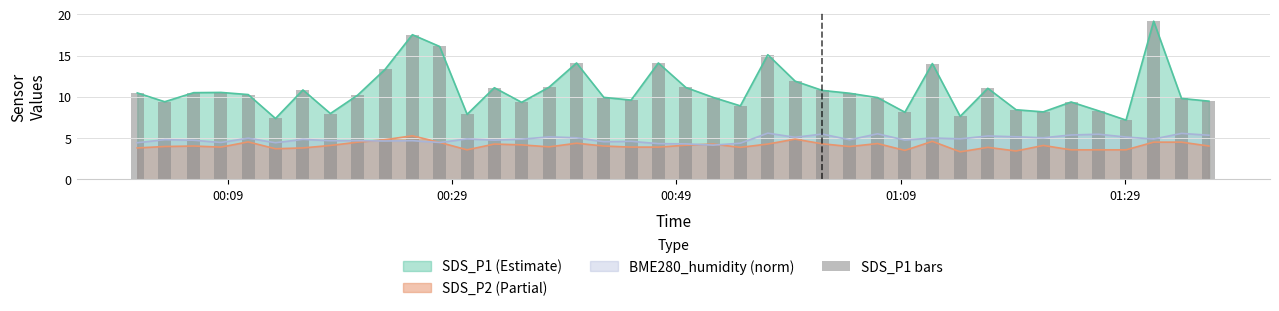

What is the highest value of the SDS_P2 (Partial) series?

5.3